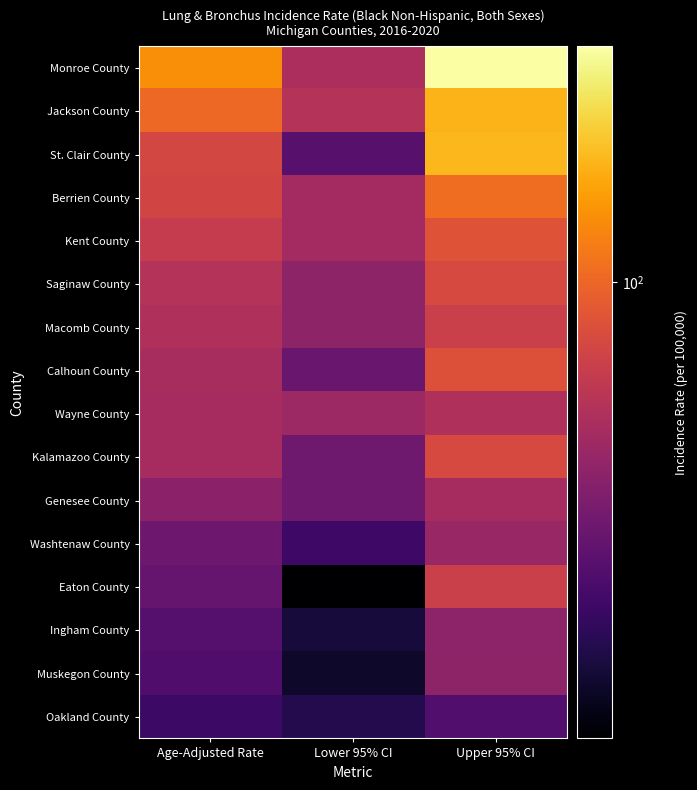

Rank the series at Upper 95% CI from lowest to highest value.

Oakland County, Ingham County, Muskegon County, Washtenaw County, Genesee County, Wayne County, Macomb County, Eaton County, Kalamazoo County, Saginaw County, Calhoun County, Kent County, Berrien County, Jackson County, St. Clair County, Monroe County